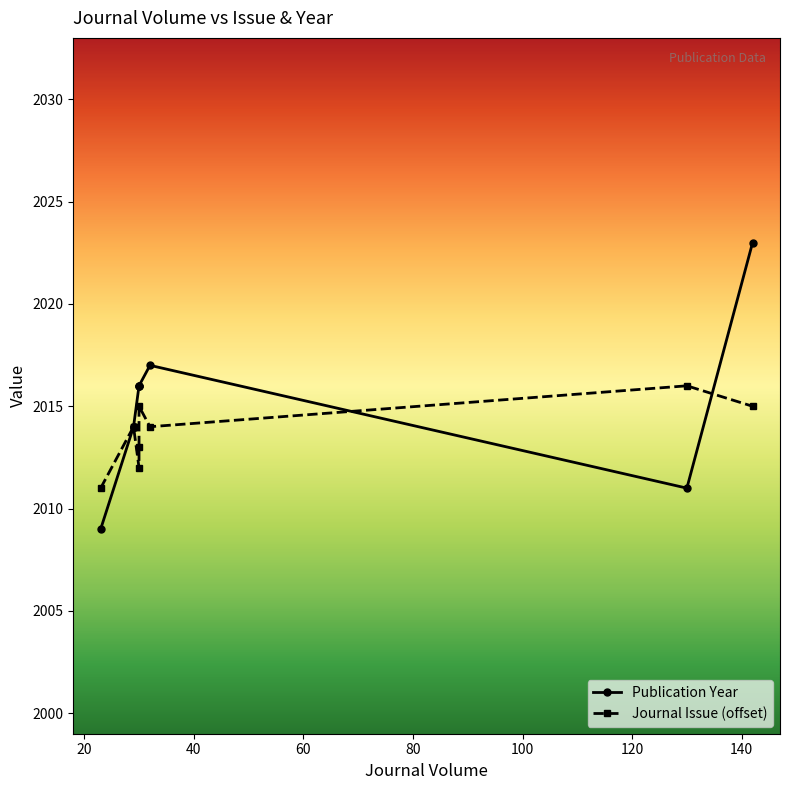

What are all the series names shown in the legend?

Publication Year, Journal Issue (offset)